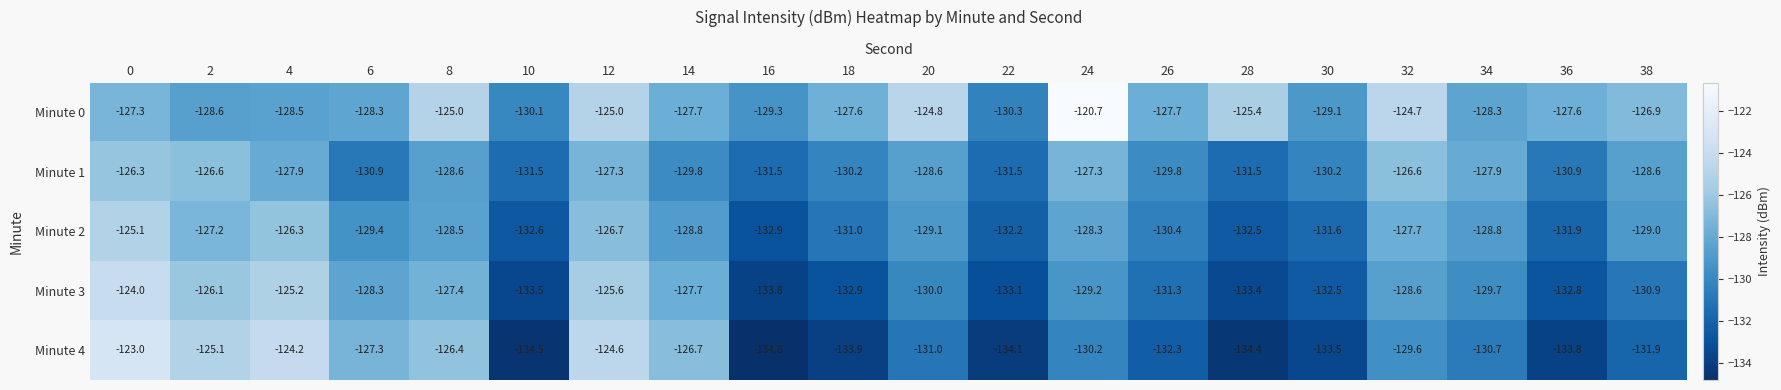

What is the approximate value of Minute 3 at 4?

-125.2